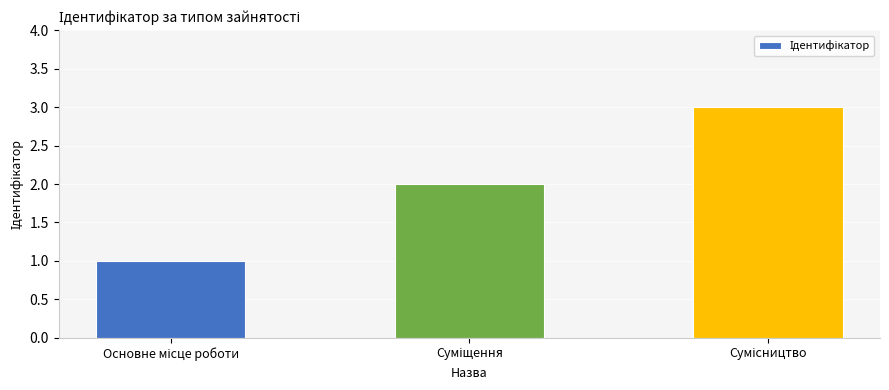

What is the maximum value shown in the chart?

3